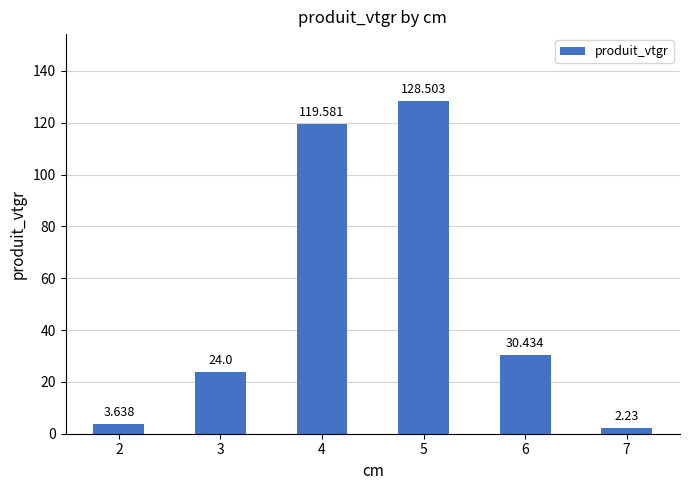

What is the ratio of the value at 6 to the value at 4?

0.3